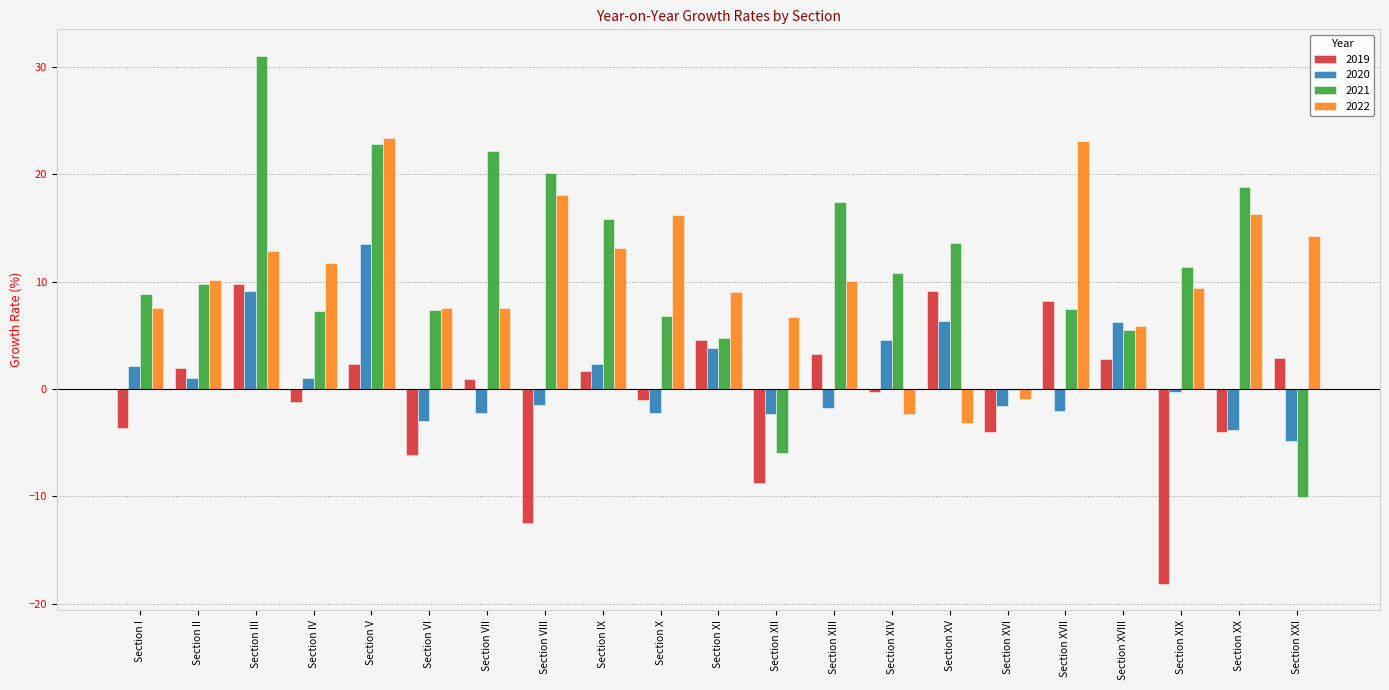

What is the total value across all series at Section V?

62.1